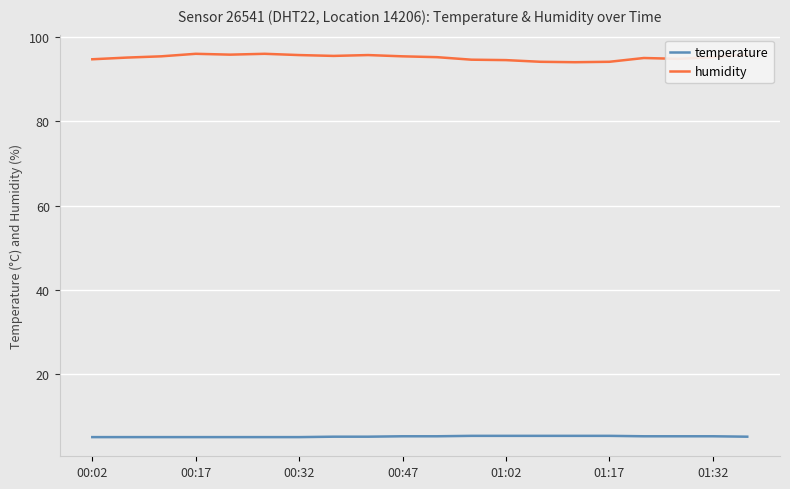

Rank the series by their maximum value, from lowest to highest.

temperature, humidity